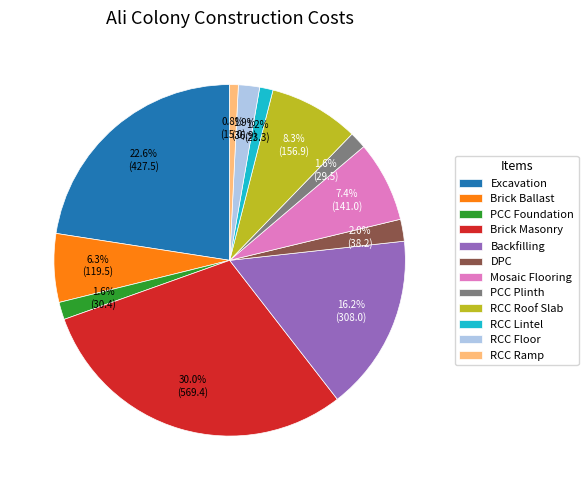

True or false: Brick Ballast accounts for 6% of the total.

True